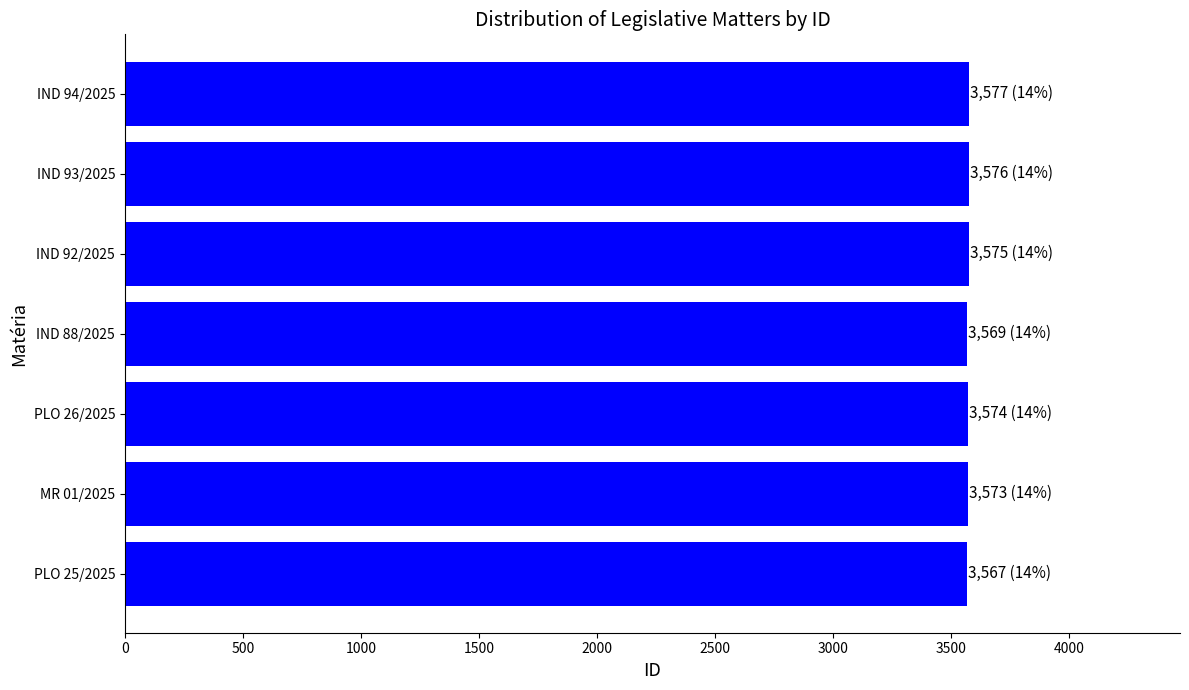

Is it true that the value at IND 88/2025 is 1021?

False